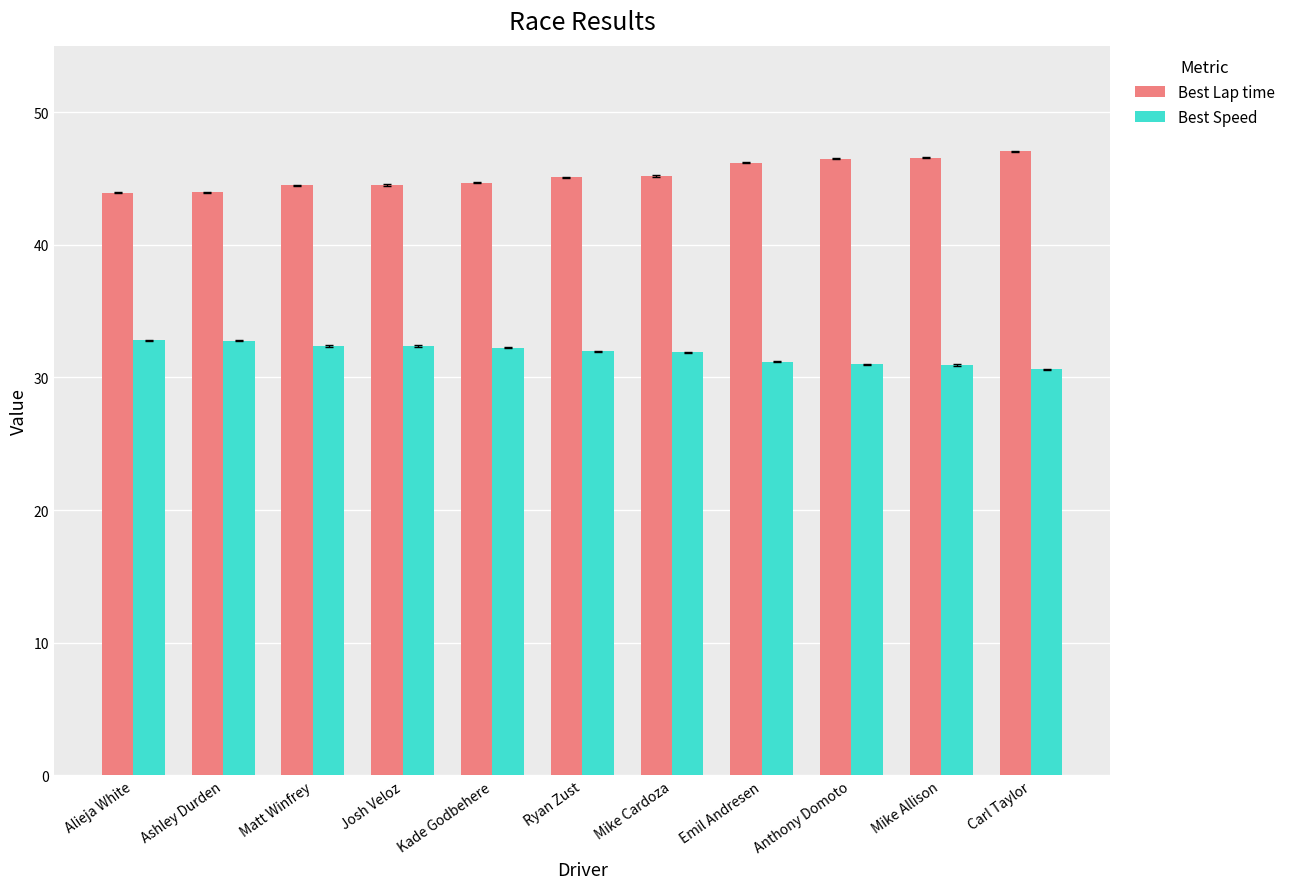

What value does the Best Speed series have at Ashley Durden?

32.8